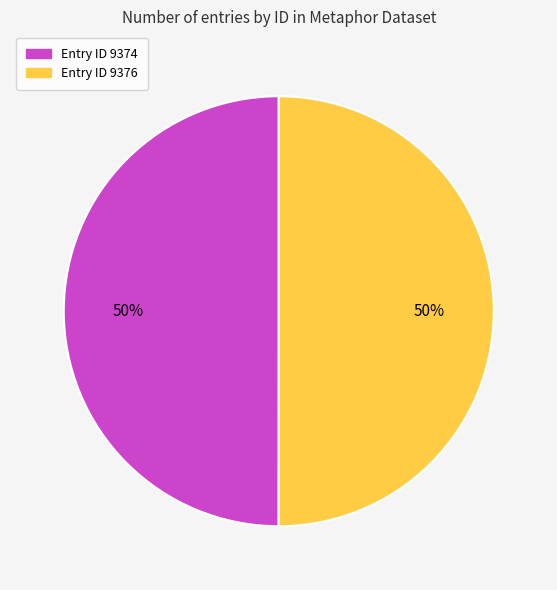

How many slices are in this pie chart?

2